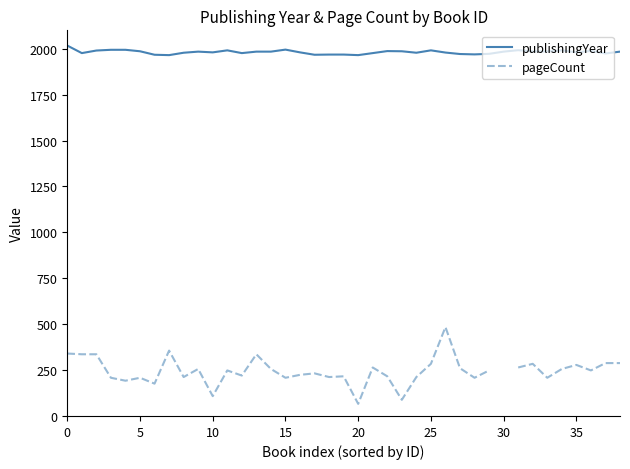

True or false: publishingYear has more than 0 interior local peaks.

True